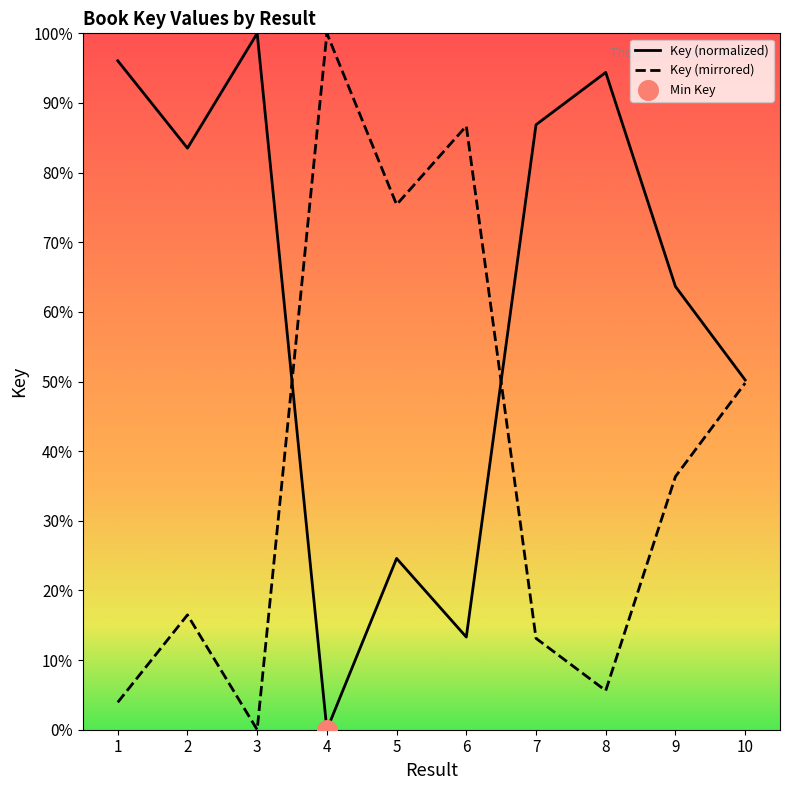

What is the total value across all series at 5?

100.0